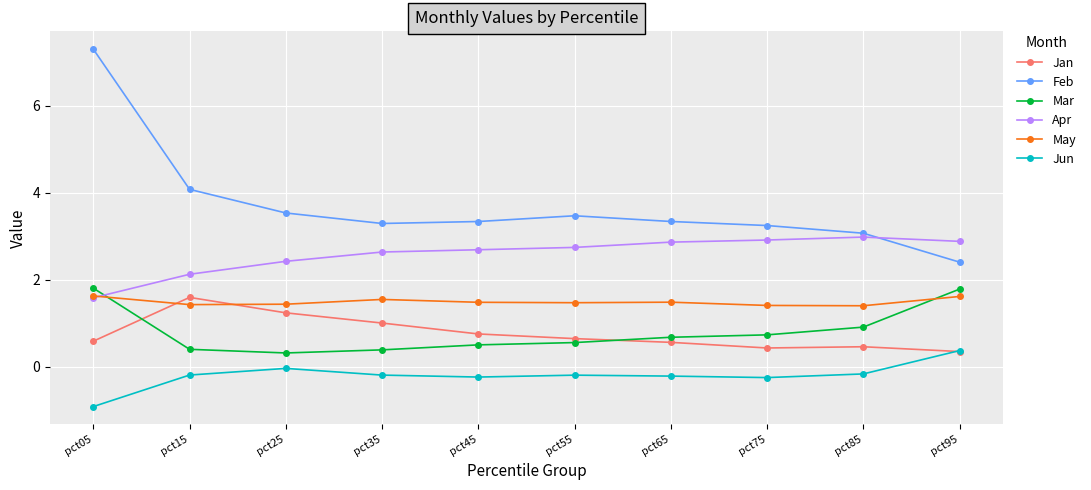

How many times do May and Jan cross each other?

2